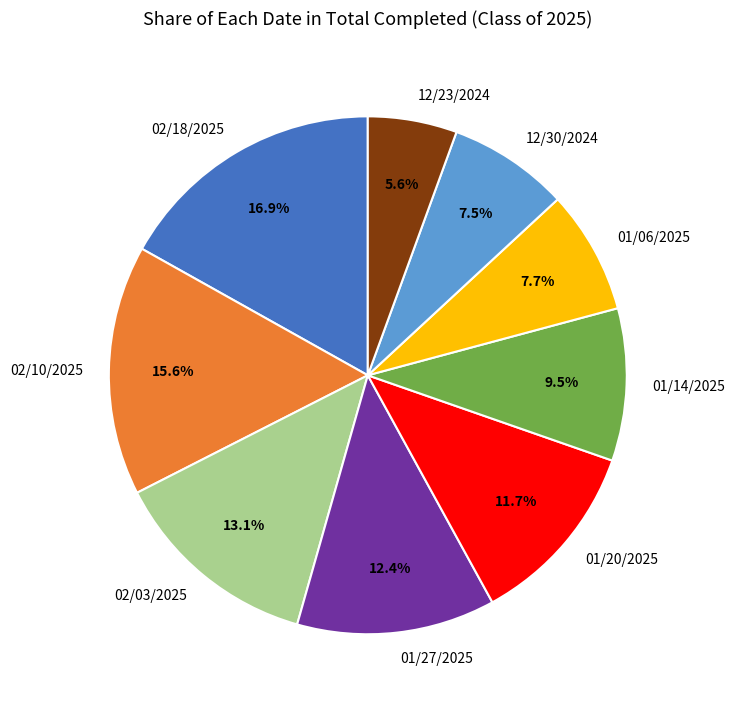

Is there any slice that represents more than half of the pie?

No